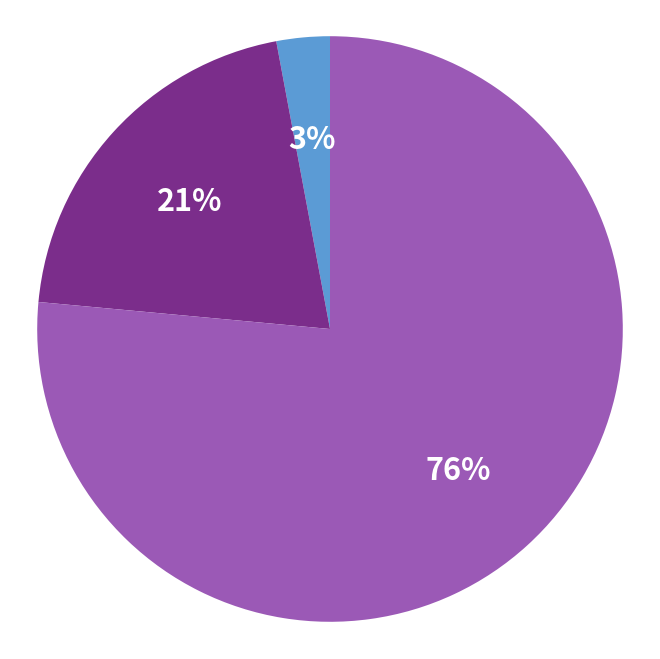

Does any single category account for the majority?

Yes